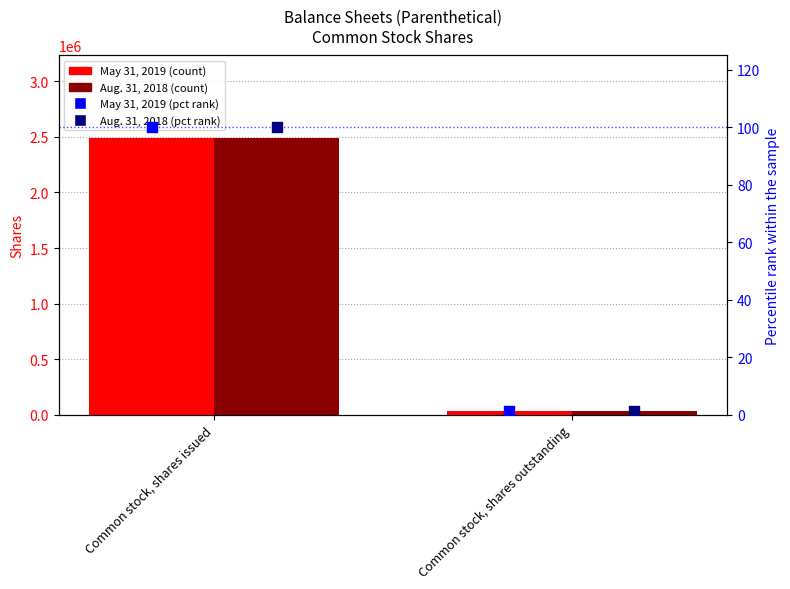

What is the total value across all series at Common stock, shares issued?

4974326.0